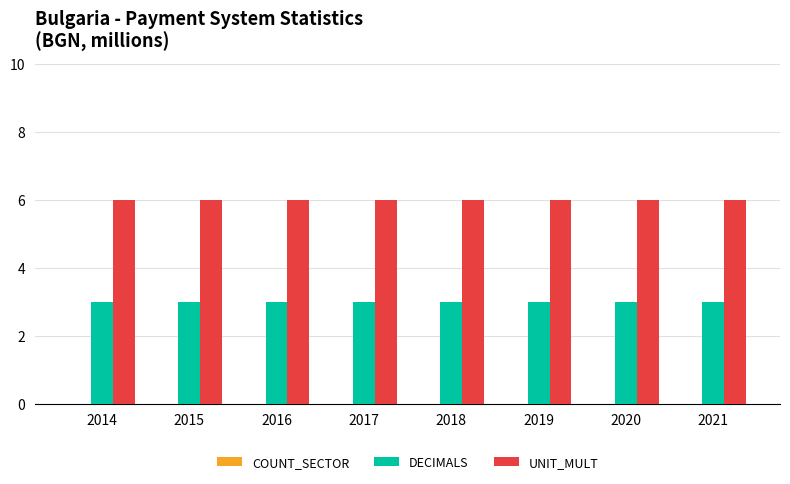

Is it true that DECIMALS equals 5 at 2020?

False